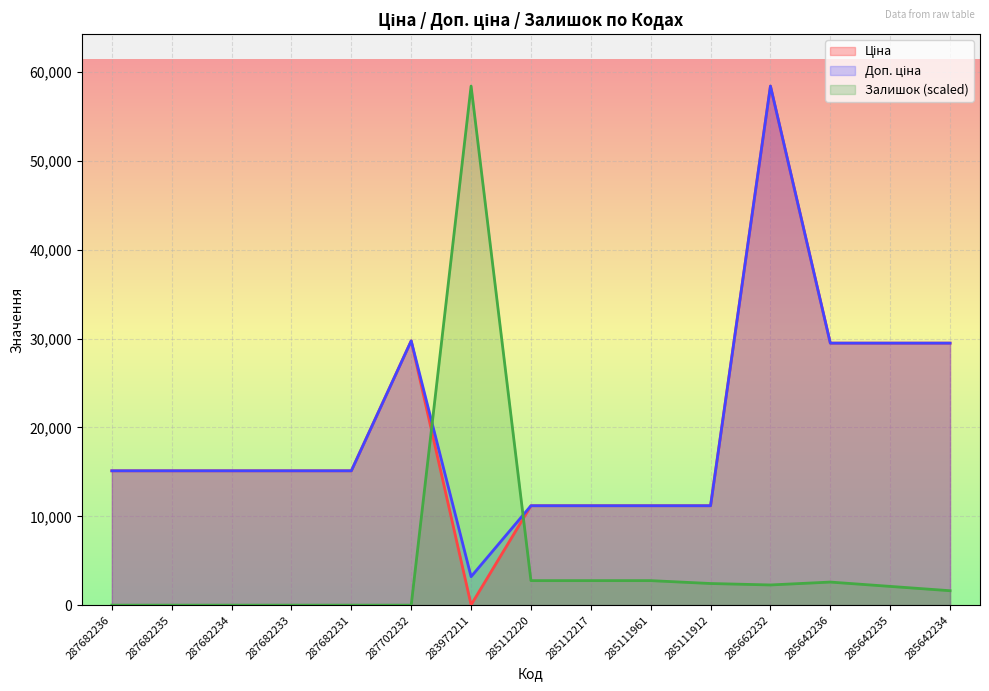

What are all the series names shown in the legend?

Ціна, Доп. ціна, Залишок